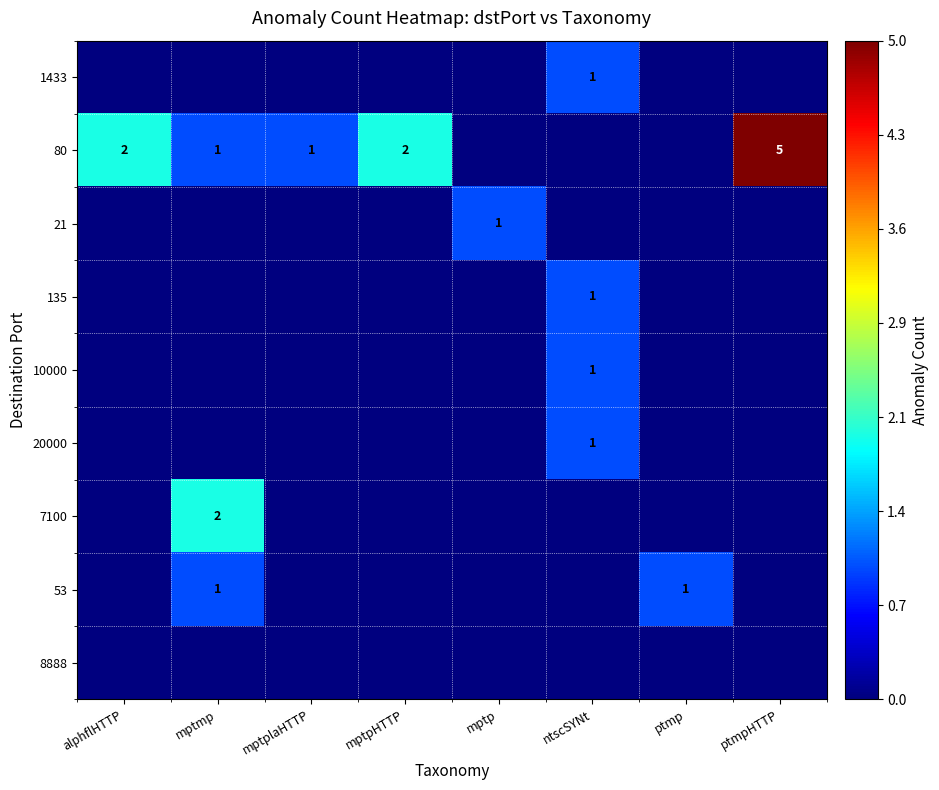

What is the greatest value displayed?

5